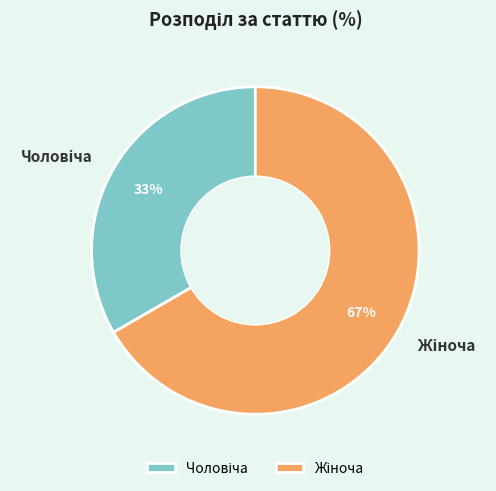

To the nearest percent, what is the average slice percentage?

50%